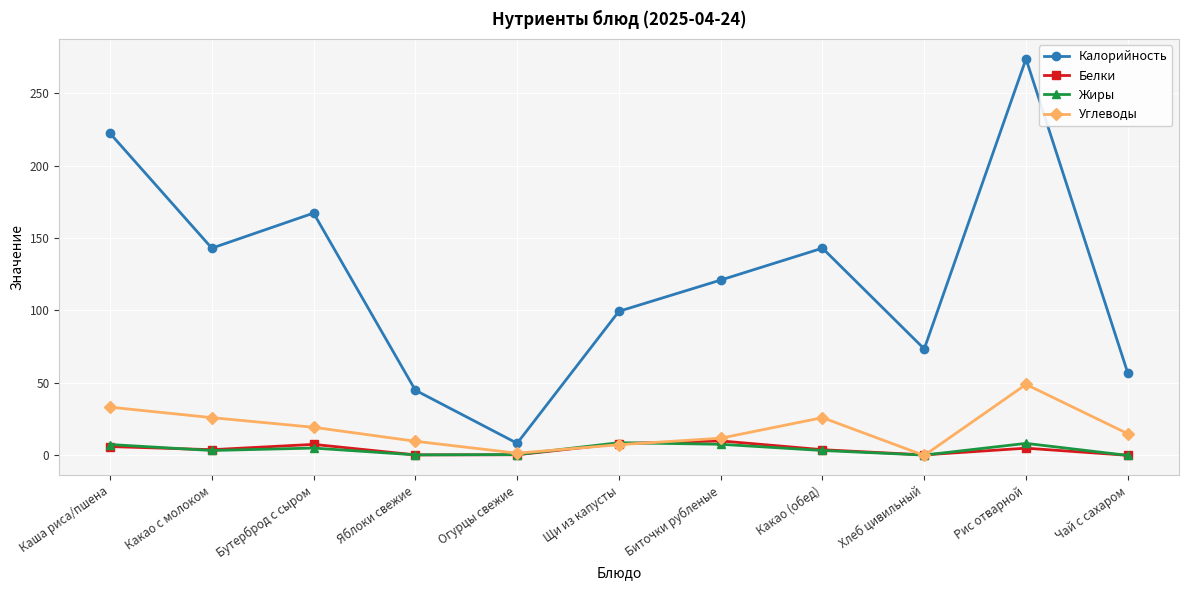

At how many categories does at least one series exceed 270?

1